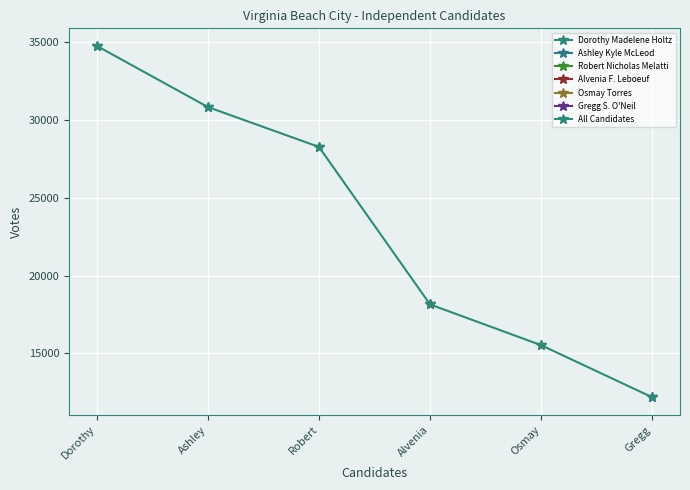

Is it true that the value at Osmay is 15528?

True